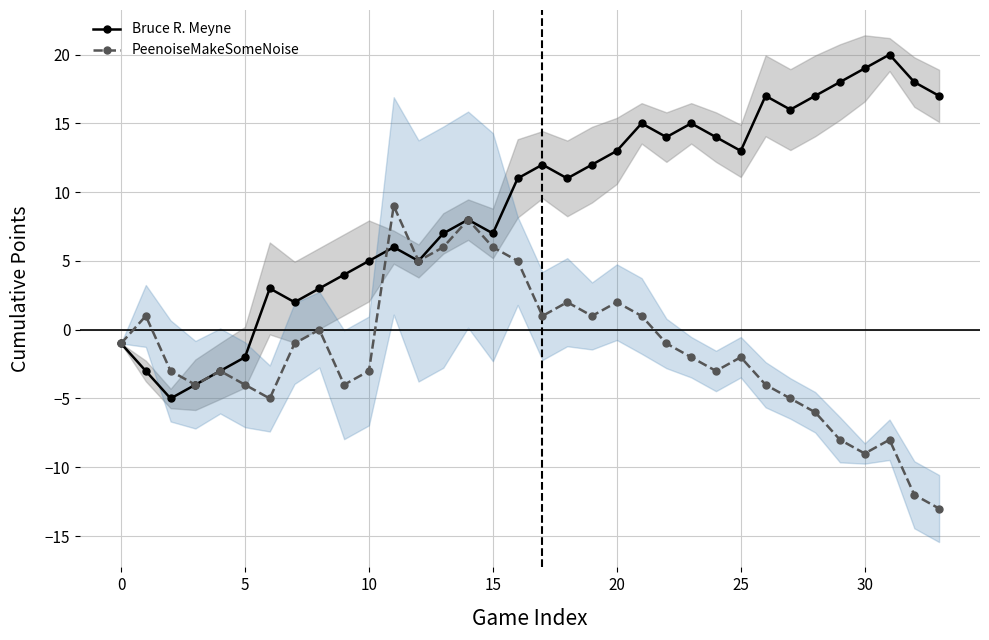

How many lines are shown in the chart?

2